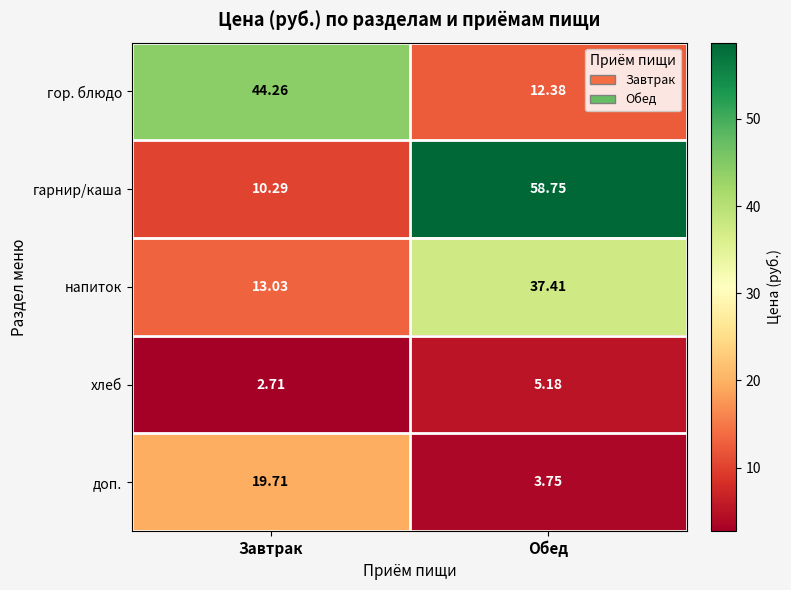

Which series has the largest range (max minus min)?

гарнир/каша